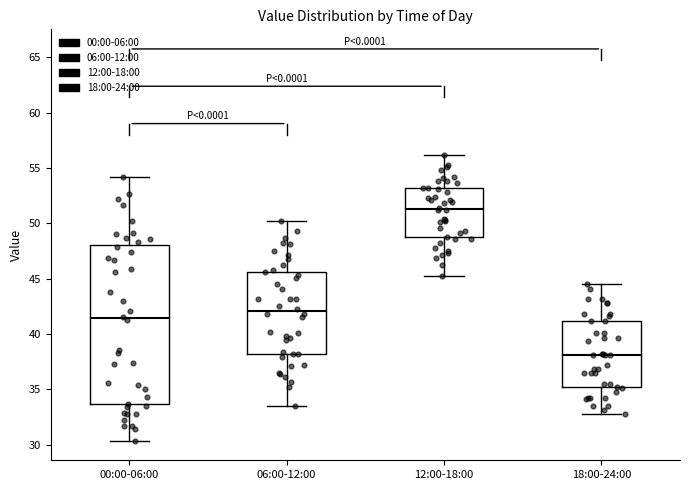

Which box is the tallest, from its lower edge to its upper edge?

00:00-06:00